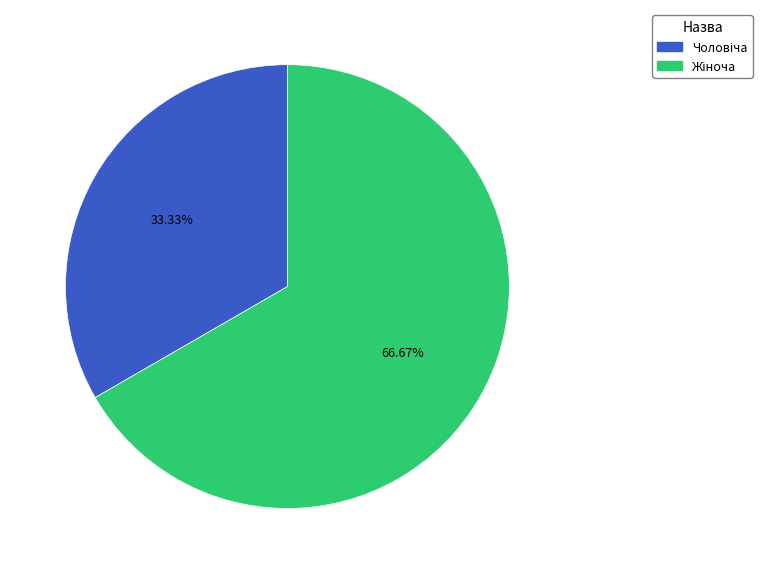

Is there any slice that represents more than half of the pie?

Yes